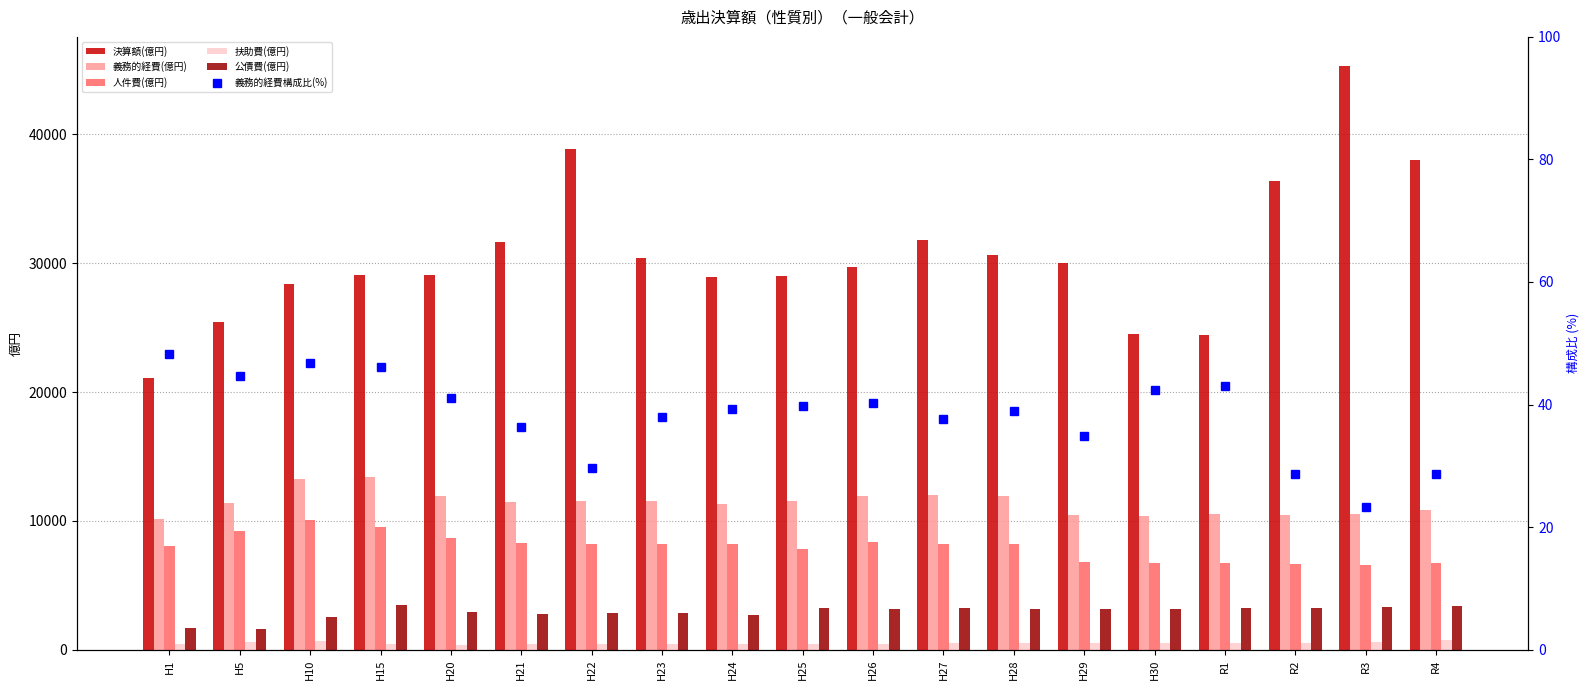

List the labels in order of 公債費(億円) value, smallest first.

H5, H1, H10, H24, H21, H23, H22, H20, H29, H28, H30, H26, R2, R1, H25, H27, R3, R4, H15